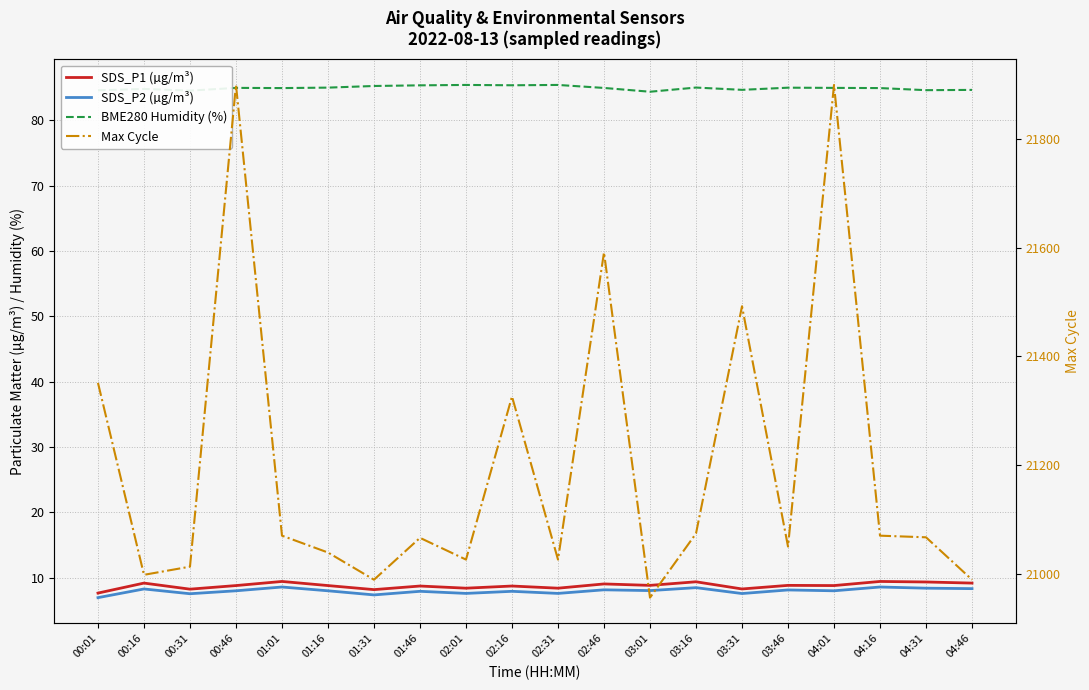

Reading left to right, transcribe all the data shown in this chart.

SDS_P1 (µg/m³): 7.7	9.2	8.2	8.8	9.4	8.8	8.2	8.7	8.4	8.7	8.4	9.1	8.8	9.4	8.3	8.8	8.8	9.4	9.3	9.2
SDS_P2 (µg/m³): 7.0	8.3	7.5	8.0	8.6	8.0	7.4	7.9	7.6	7.9	7.6	8.2	8.0	8.5	7.6	8.1	8.0	8.6	8.4	8.3
BME280 Humidity (%): 84.6	84.8	84.6	85.0	85.0	85.0	85.3	85.4	85.4	85.4	85.4	85.0	84.4	85.0	84.7	85.0	85.0	85.0	84.6	84.7
Max Cycle: 21351.0	20998.0	21013.0	21899.0	21070.0	21039.0	20989.0	21066.0	21026.0	21326.0	21026.0	21591.0	20956.0	21074.0	21492.0	21050.0	21899.0	21070.0	21067.0	20989.0